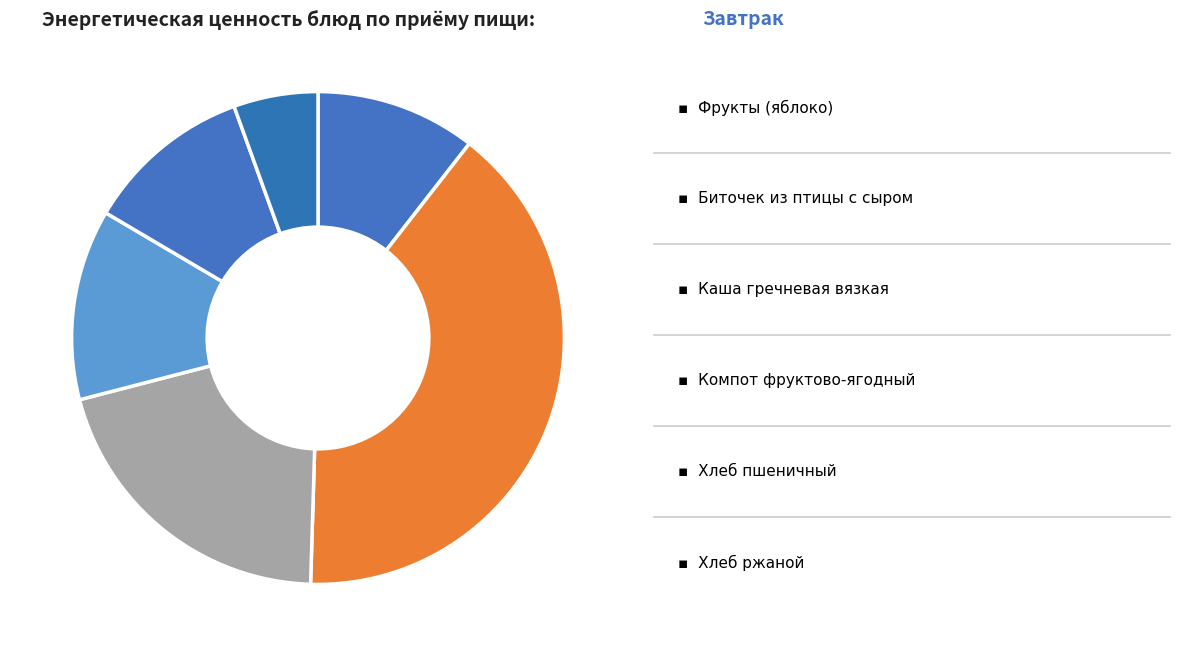

Which category has the biggest portion of the pie?

Биточек из птицы с сыром